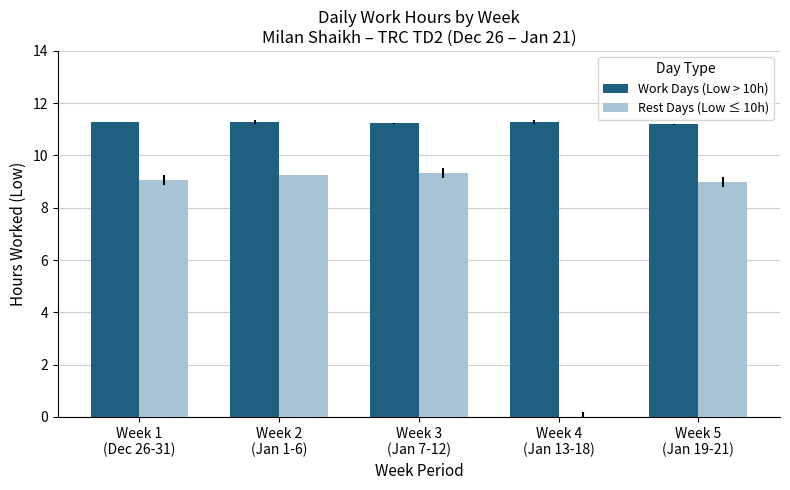

What is the sum of all Rest Days (Low ≤ 10h) values?

36.6